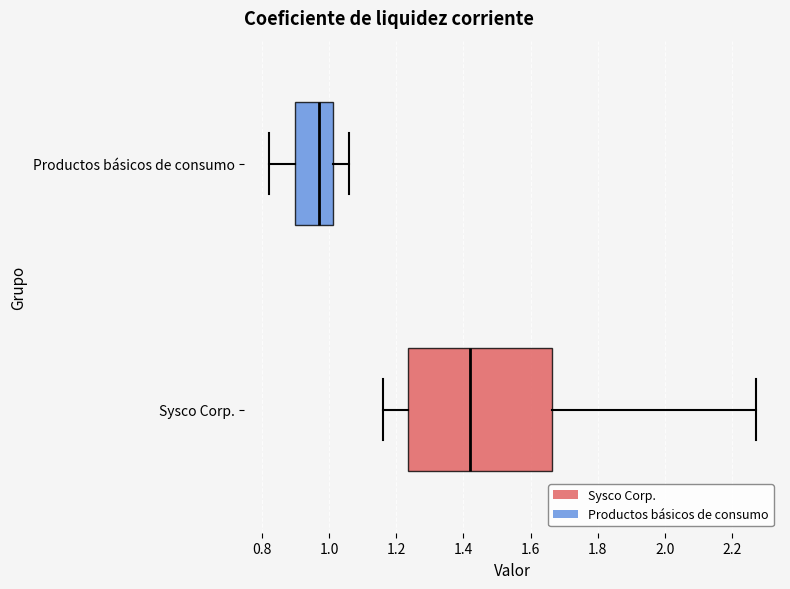

Where does the median line of the box for Productos básicos de consumo sit on the x-axis? The values are not printed on the chart, so give them approximately, as read against the axis.

0.98